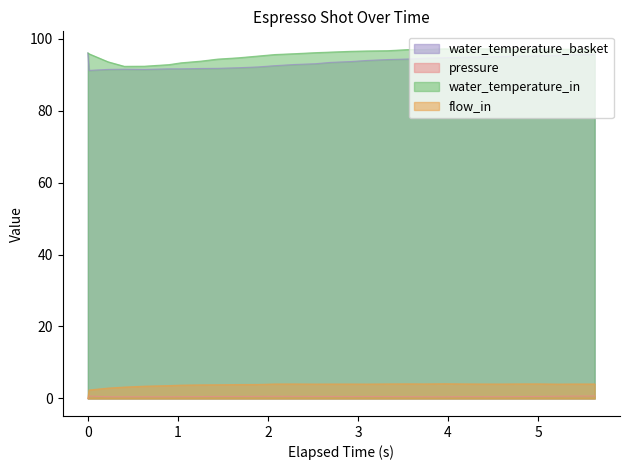

True or false: water_temperature_in and pressure cross at least once.

False